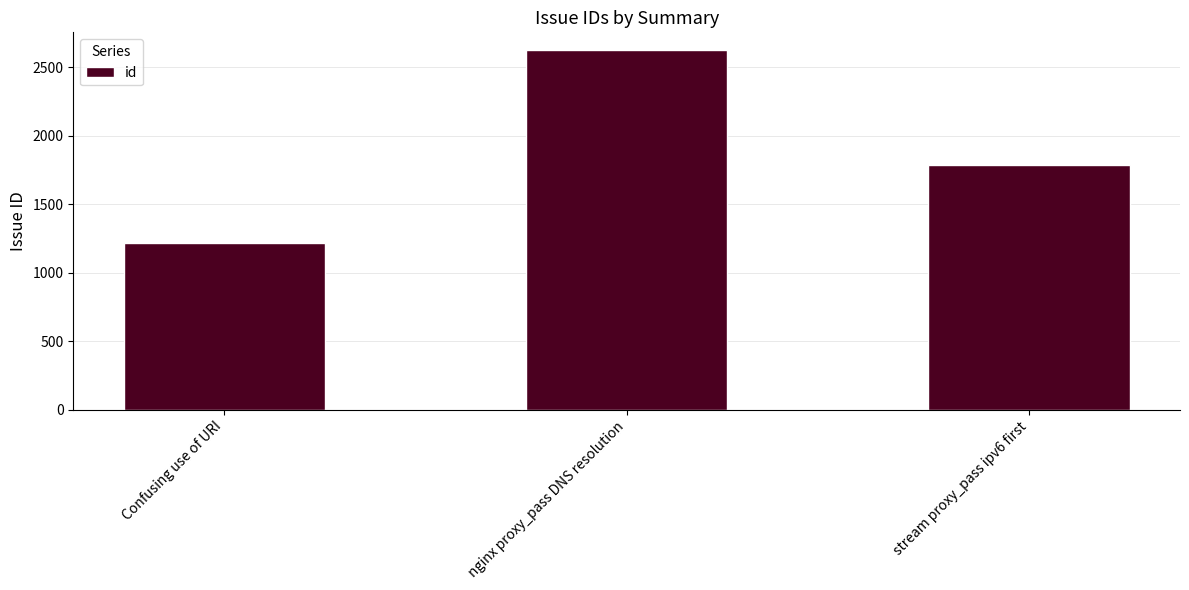

What is the label of the 2nd bar from the left?

nginx proxy_pass DNS resolution